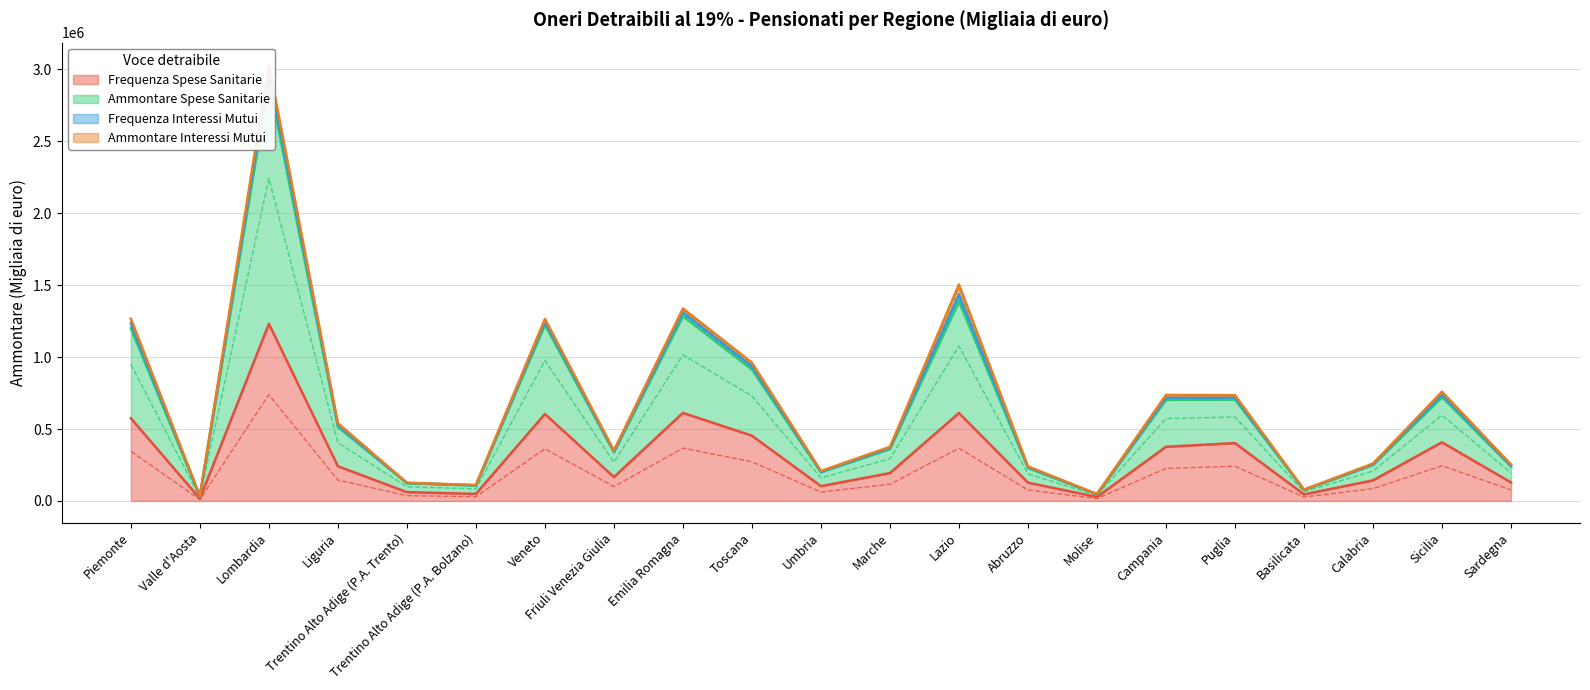

What position from the left is Abruzzo?

14